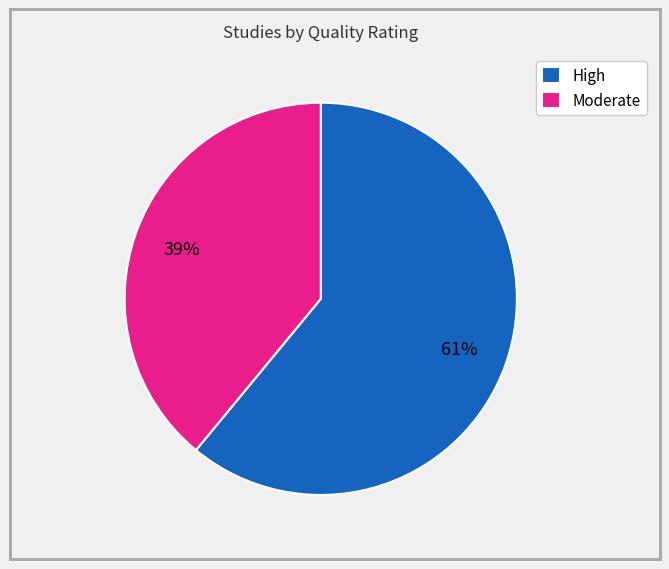

To the nearest percent, what is the combined percentage of High and Moderate?

100%